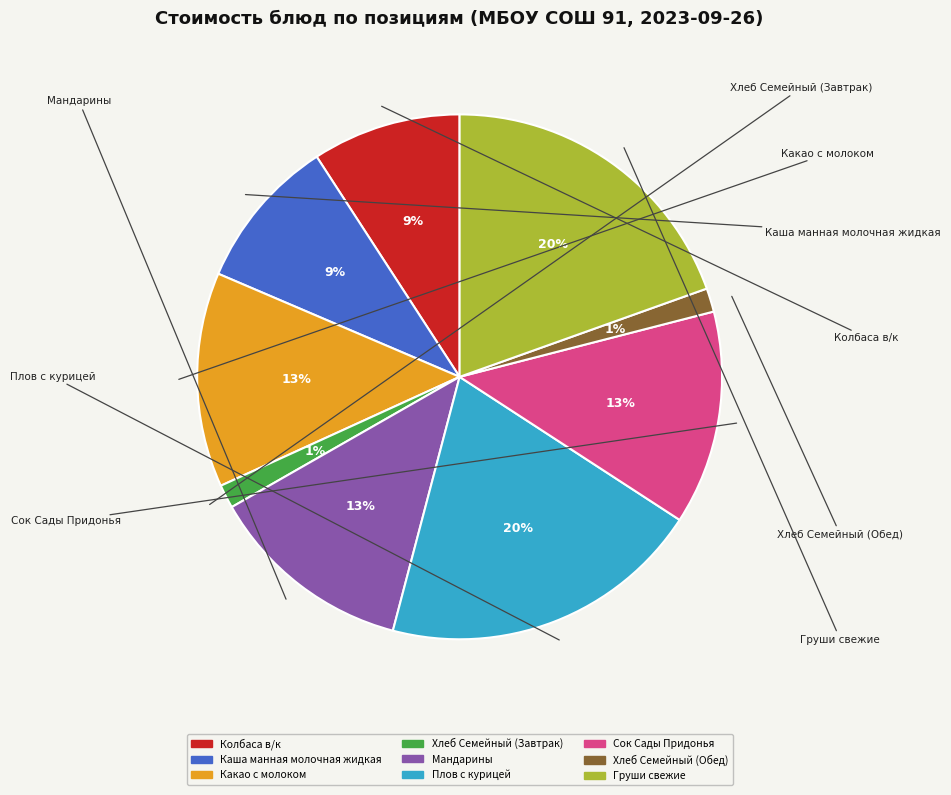

Does Груши свежие account for over 50% of the chart?

No